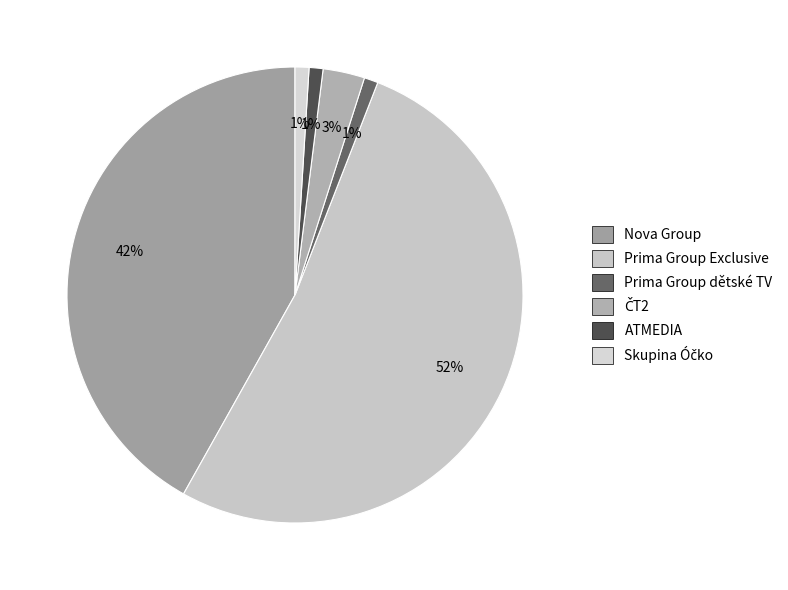

The ATMEDIA slice represents 7% of the pie. True or false?

False